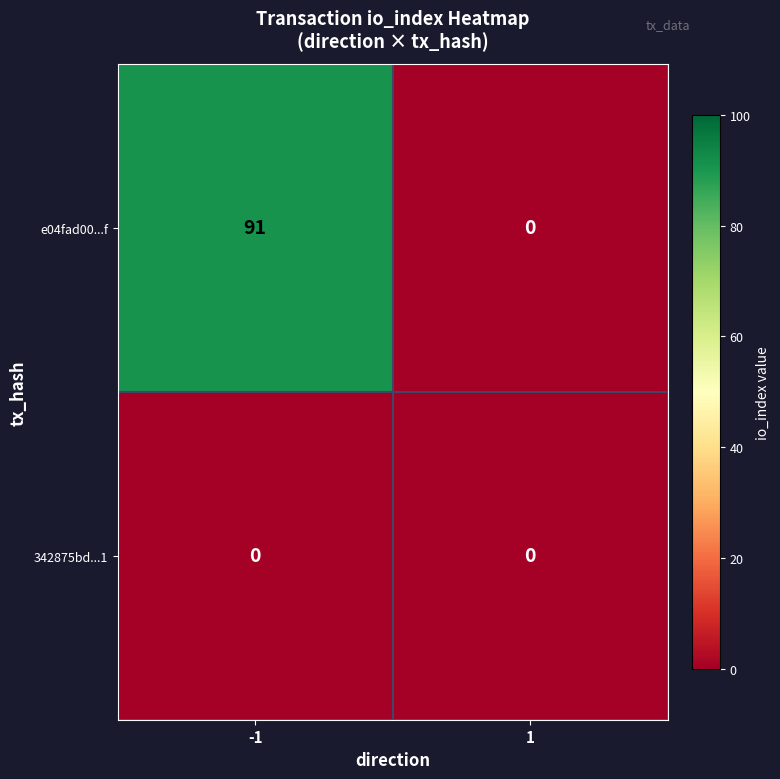

What is the greatest value displayed?

91